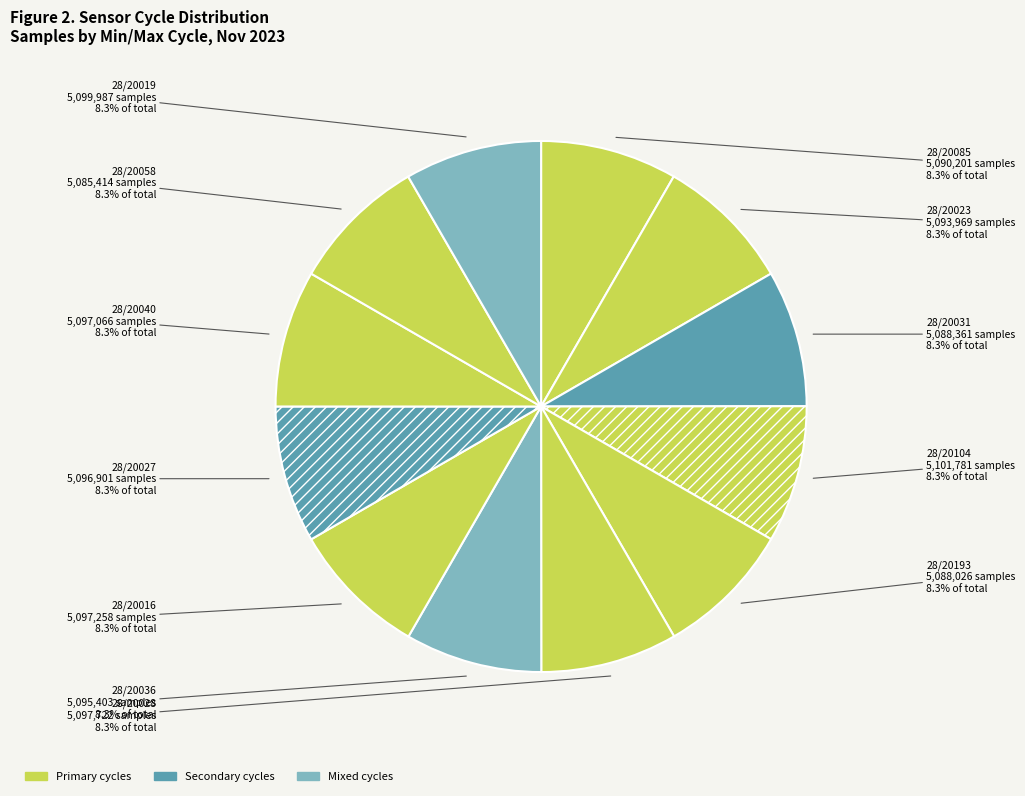

Approximately how many times larger is the value at 28/20027 compared to 28/20036?

1.0